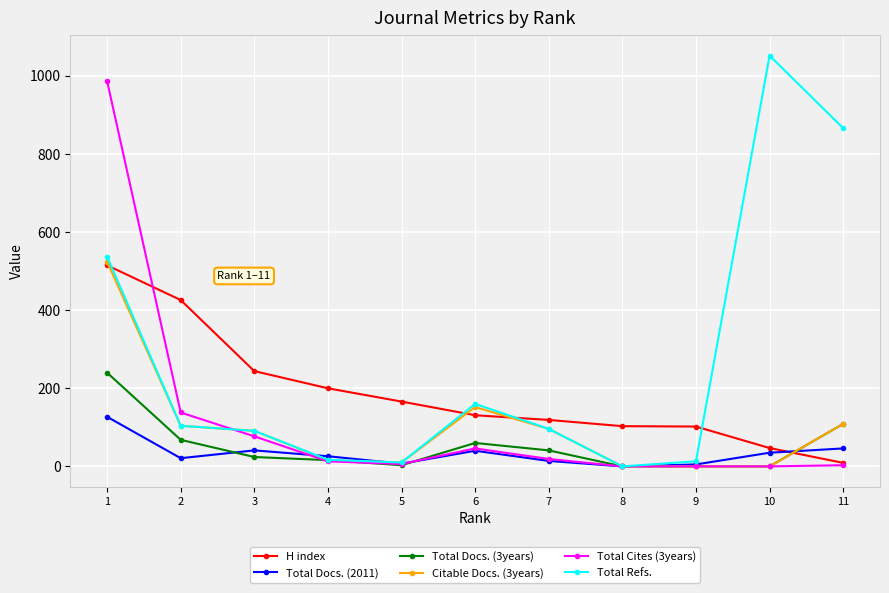

How many values in the Total Docs. (2011) series are below 26?

5